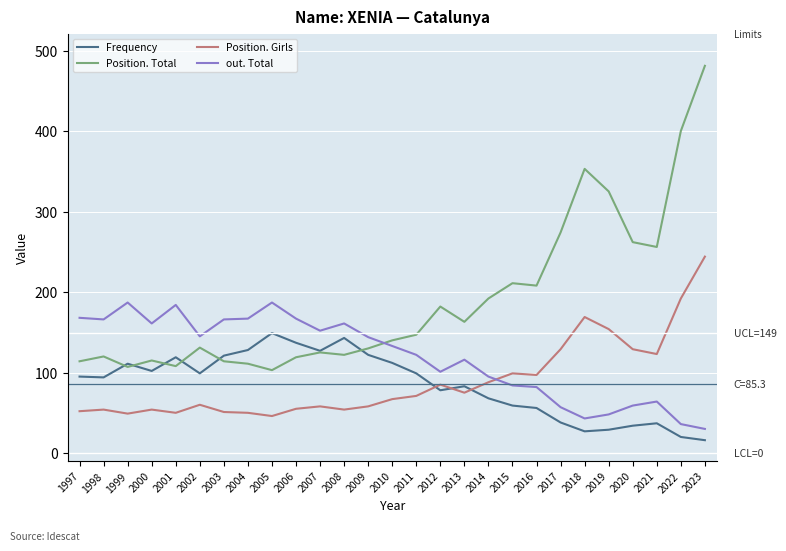

Which series has the largest range (max minus min)?

Position. Total